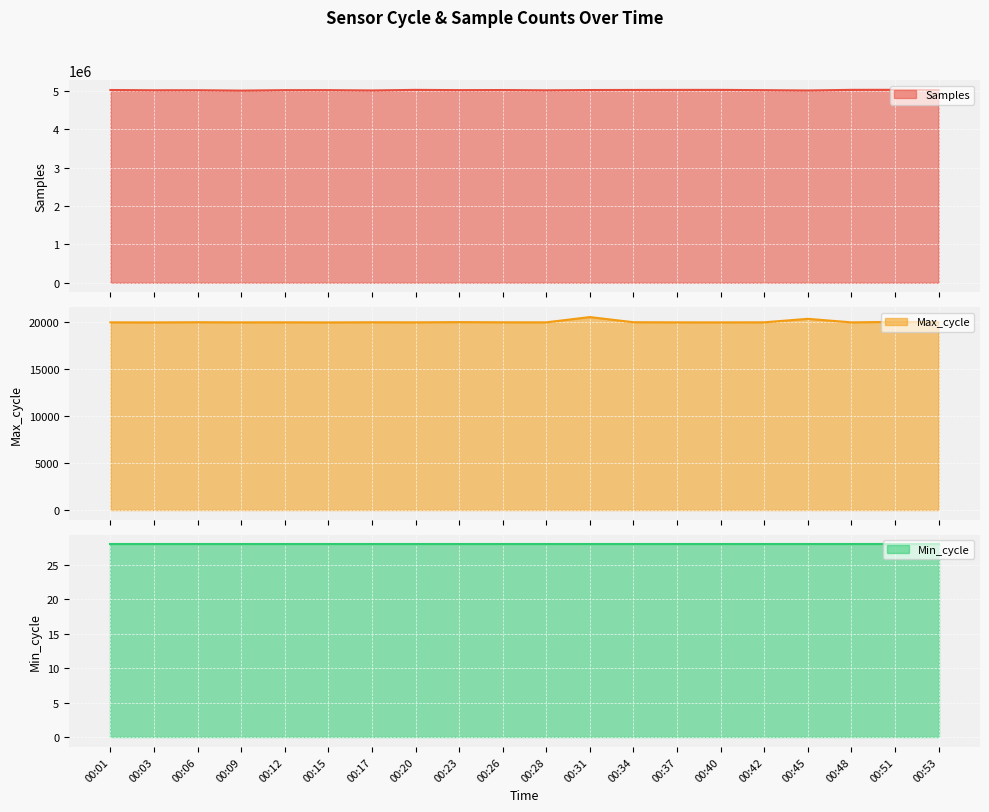

What is the minimum value shown in the chart?

19913